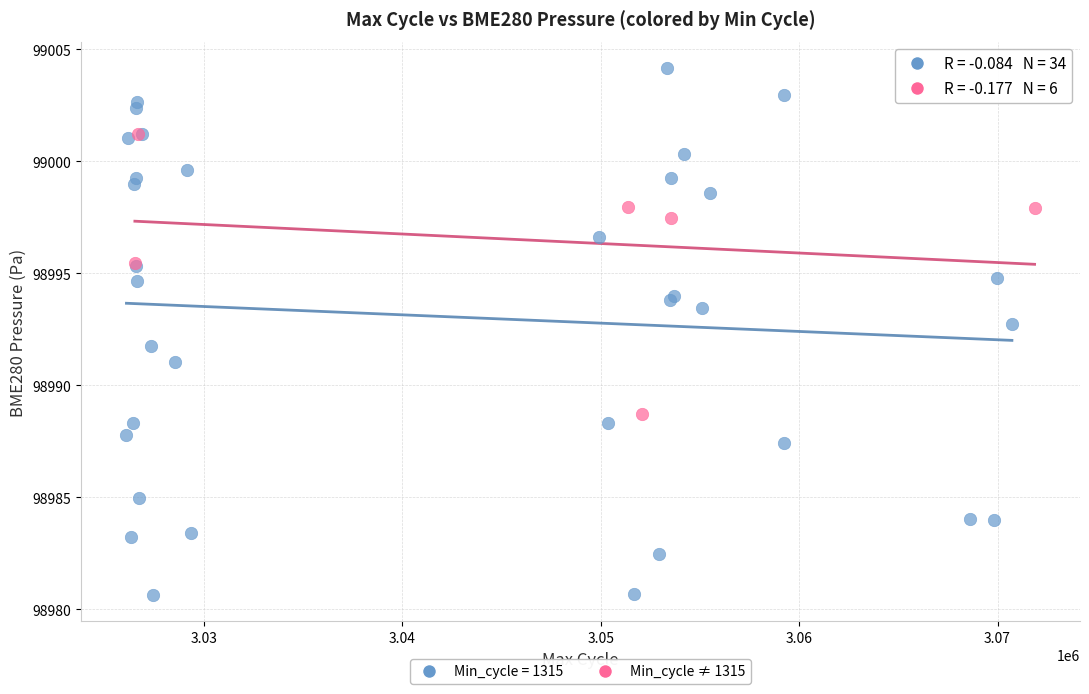

Which series contains the lowest Y value?

Min_cycle = 1315